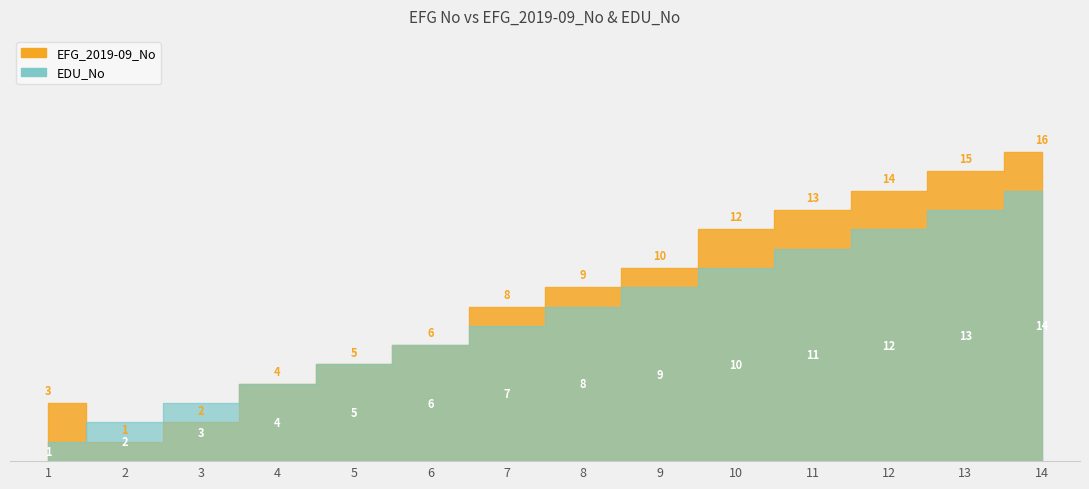

Where is EFG_2019-09_No nearest to the value 8?

7